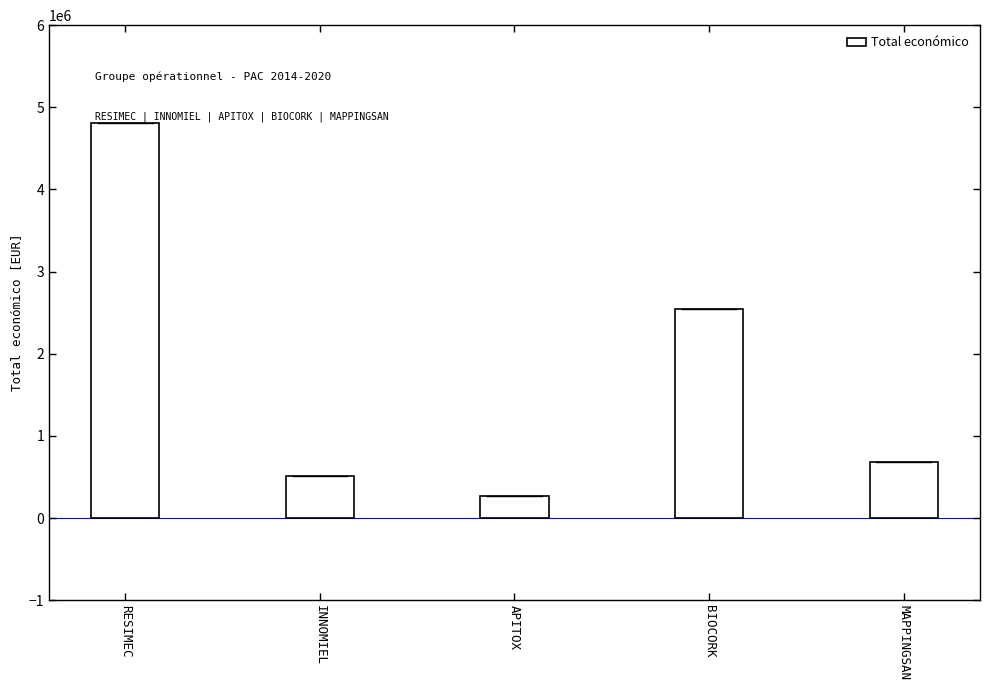

List the labels in order of value, largest first.

RESIMEC, BIOCORK, MAPPINGSAN, INNOMIEL, APITOX